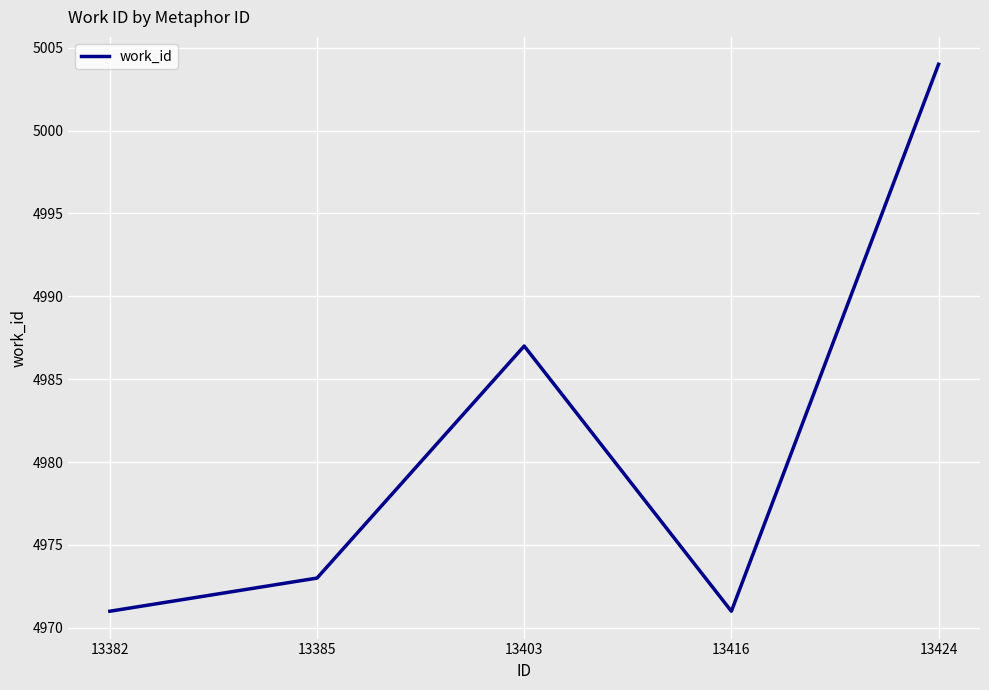

Reading left to right, extract all data points from this chart.

13382=4971	13385=4973	13403=4987	13416=4971	13424=5004